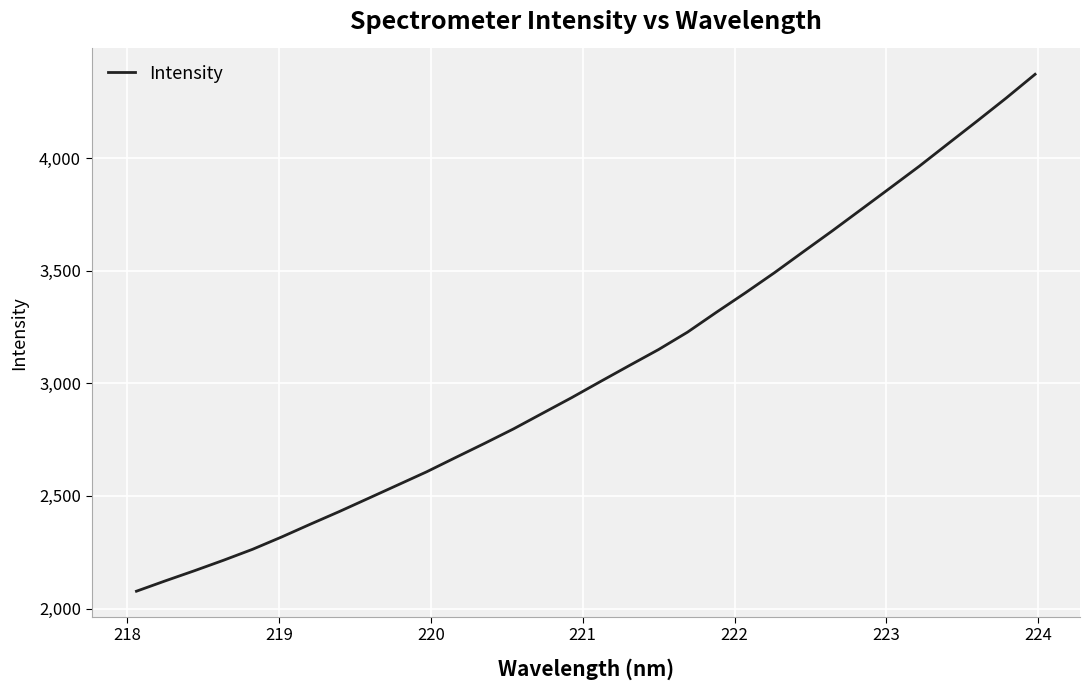

What is the maximum value shown in the chart?

4371.8